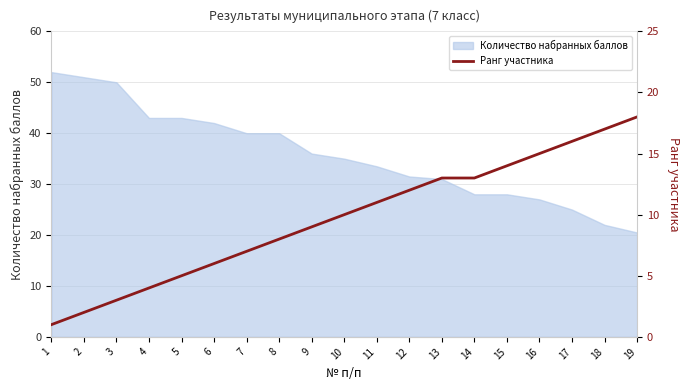

Does the chart have visible grid lines?

Yes